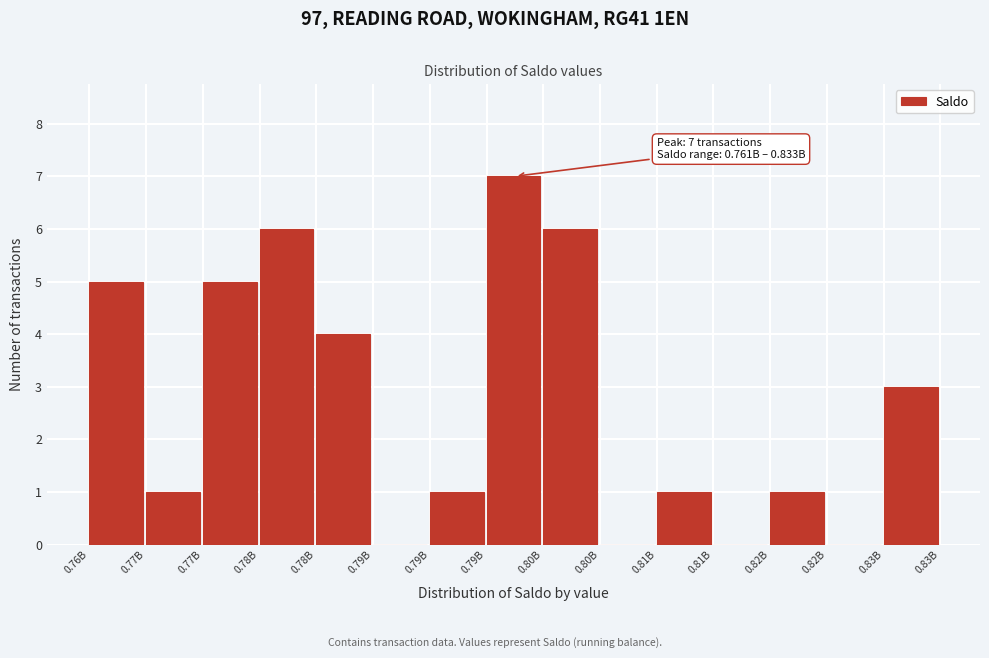

How many distinct data groups are displayed?

1